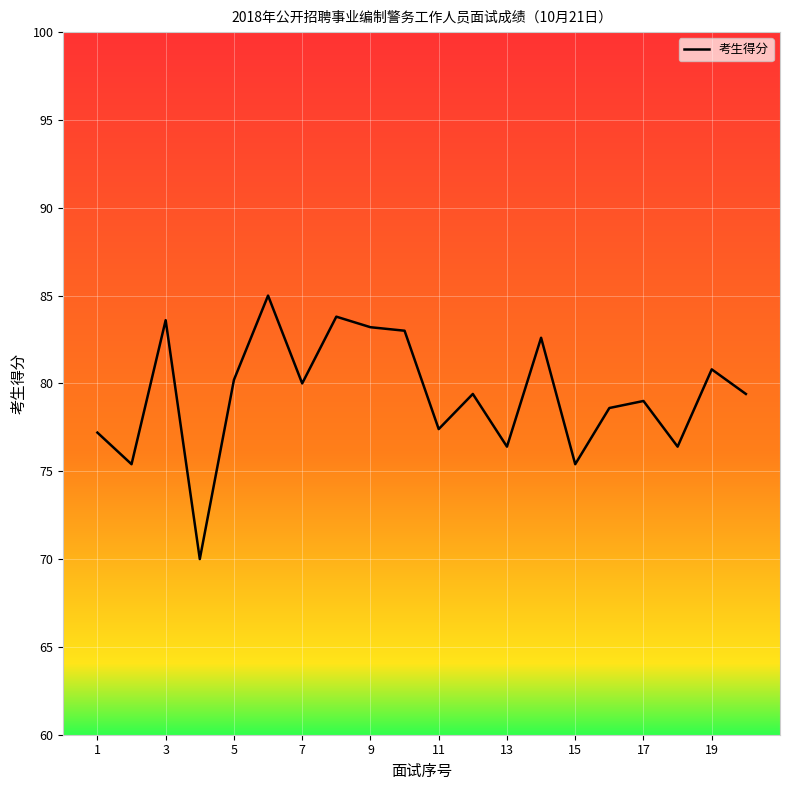

How many distinct data groups are displayed?

1